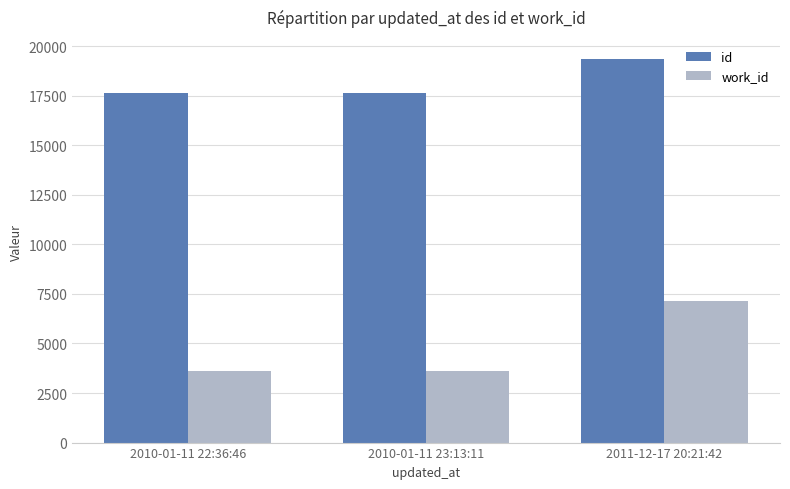

The value of id at 2010-01-11 22:36:46 is 17640. True or false?

True